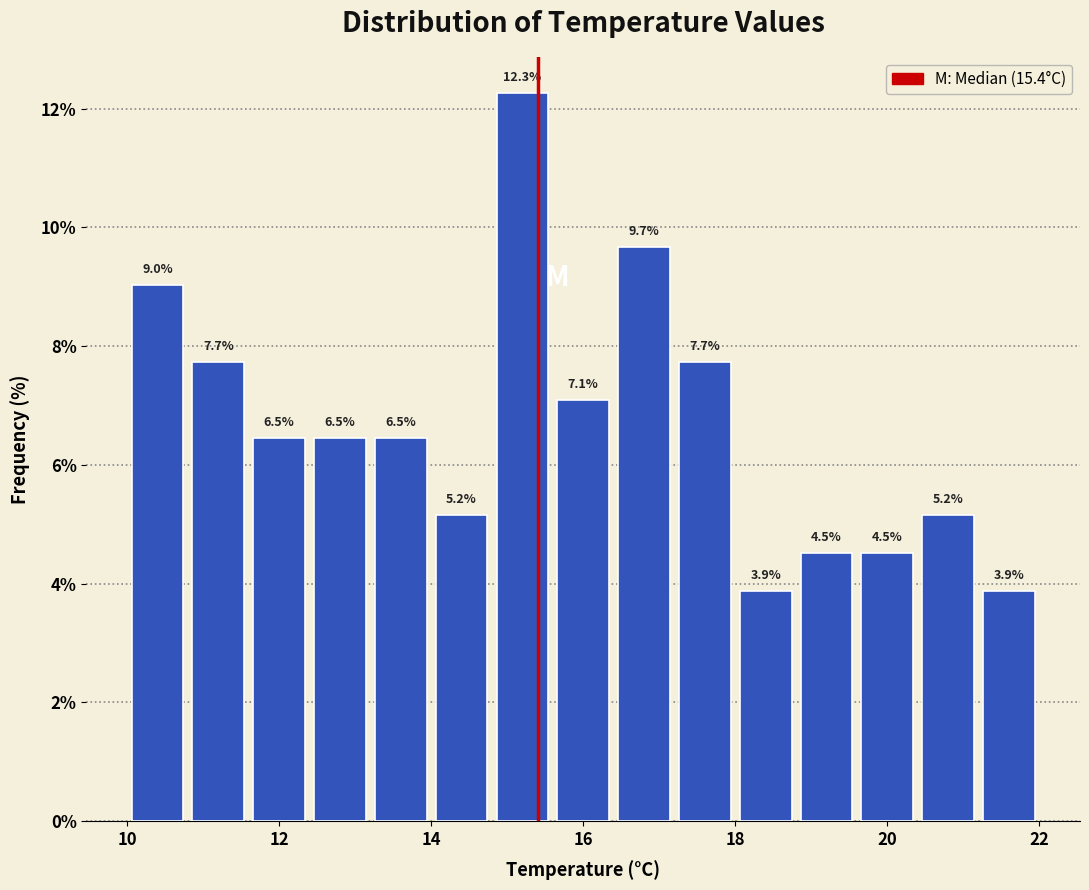

Reading left to right, transcribe this chart: for each bar, give the range it covers on the x-axis and its height.

10.0 to 10.8: 9.0
10.8 to 11.6: 7.7
11.6 to 12.4: 6.5
12.4 to 13.2: 6.5
13.2 to 14.0: 6.5
14.0 to 14.8: 5.2
14.8 to 15.6: 12.3
15.6 to 16.4: 7.1
16.4 to 17.2: 9.7
17.2 to 18.0: 7.7
18.0 to 18.8: 3.9
18.8 to 19.6: 4.5
19.6 to 20.4: 4.5
20.4 to 21.2: 5.2
21.2 to 22.0: 3.9